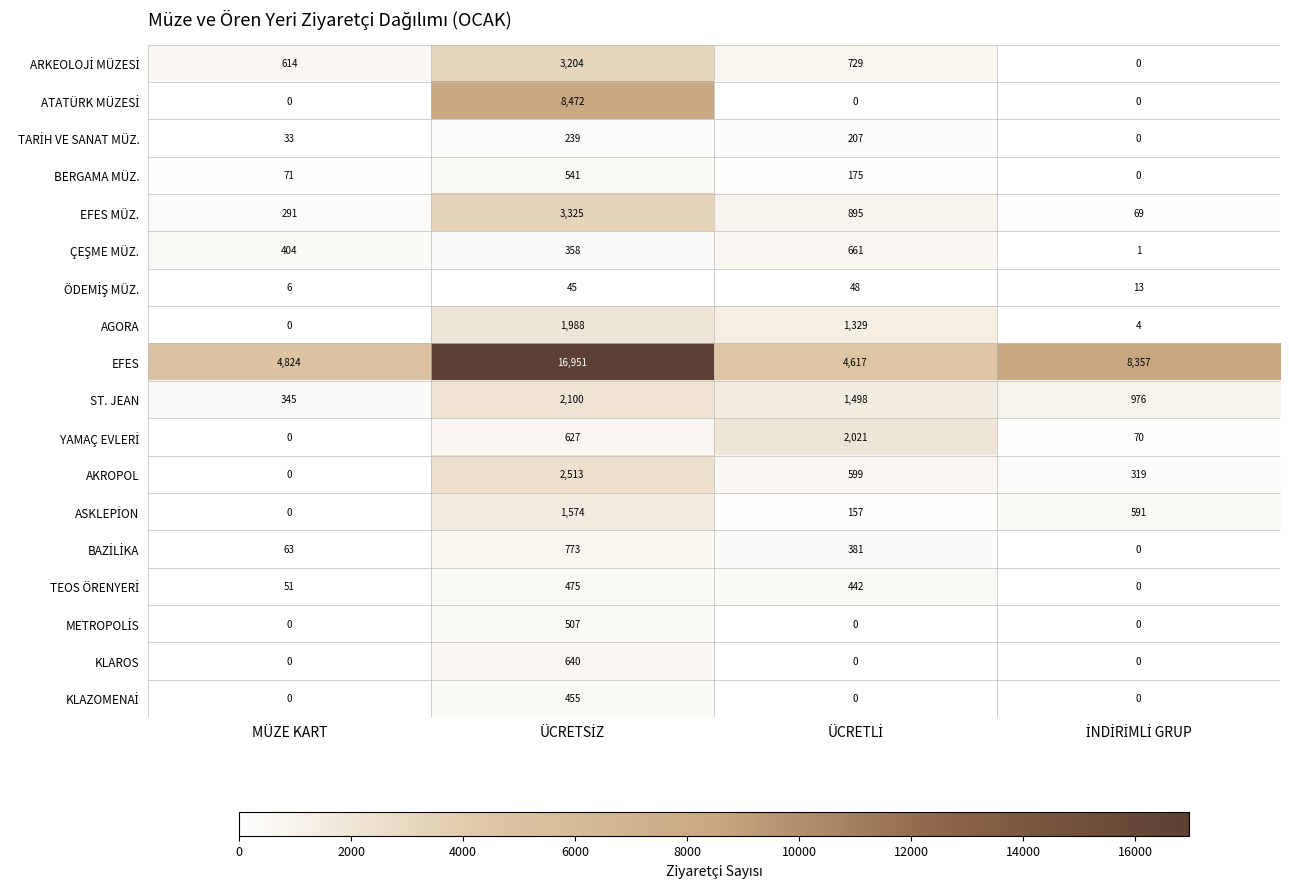

What is the greatest value displayed?

16951